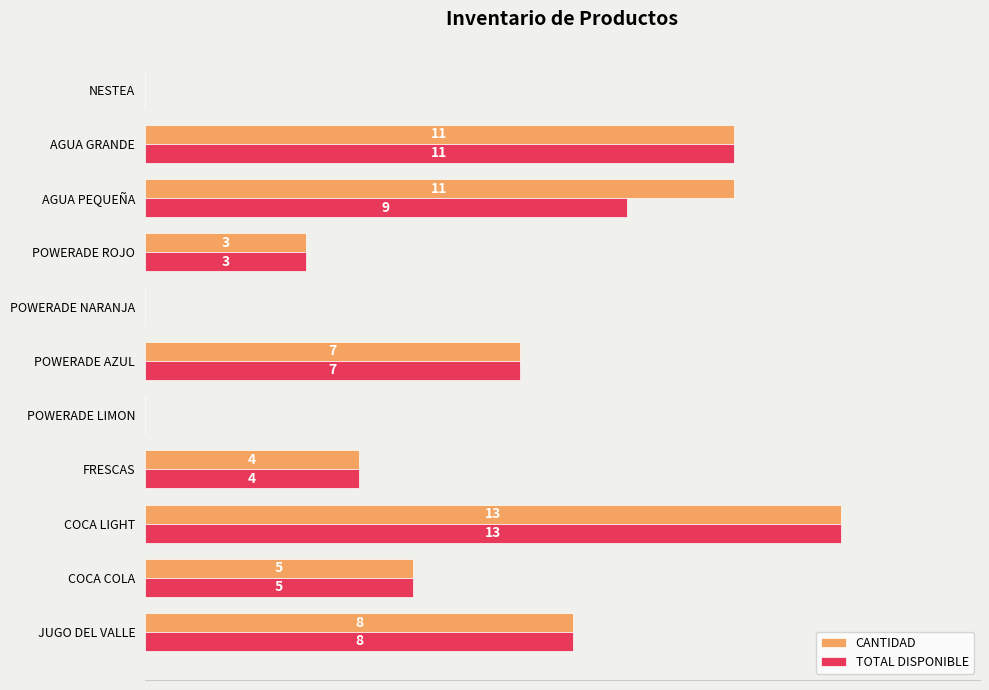

At which category is the sum across all series the highest?

COCA LIGHT